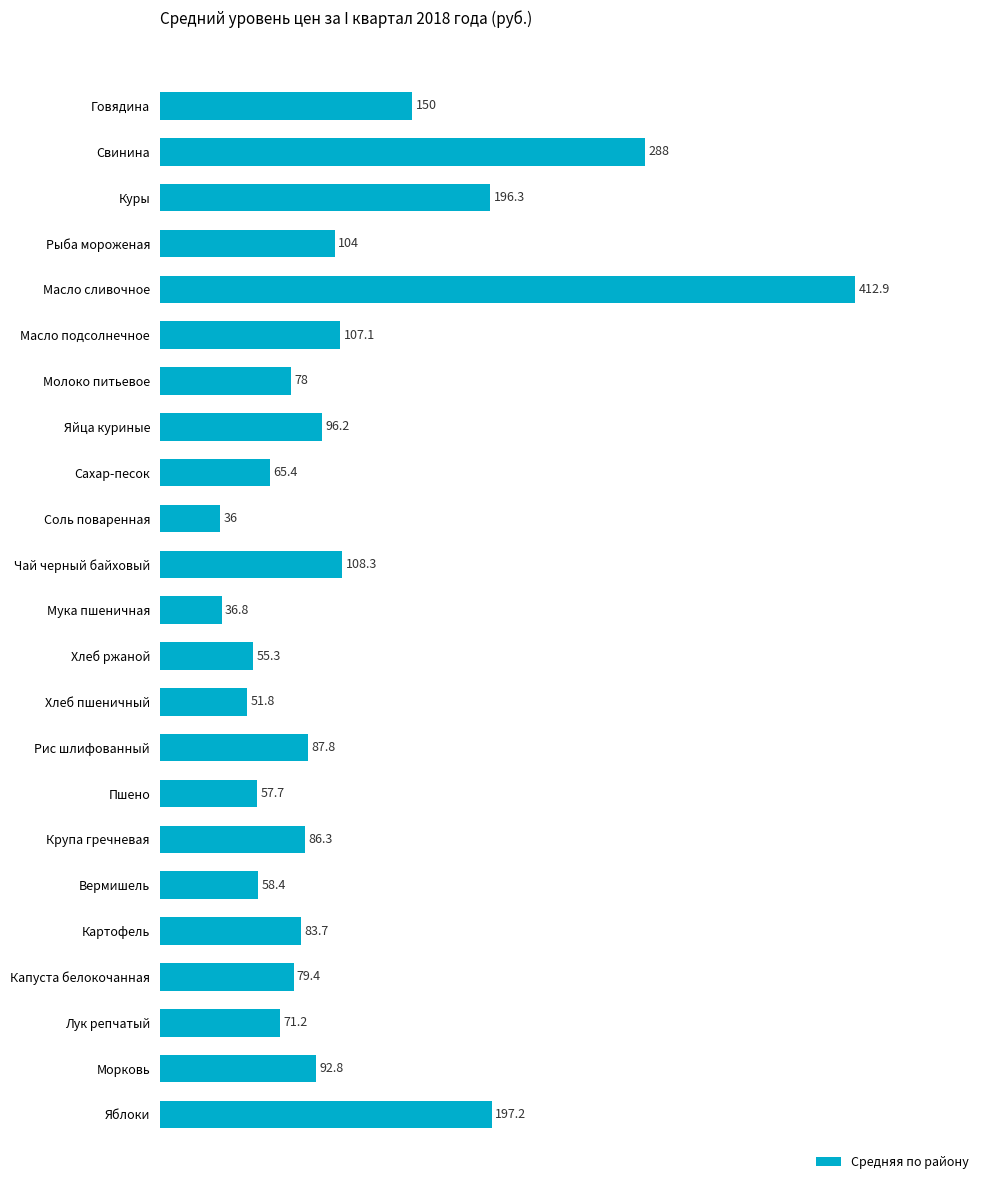

What is the ratio of the value at Капуста белокочанная to the value at Сахар-песок?

1.2